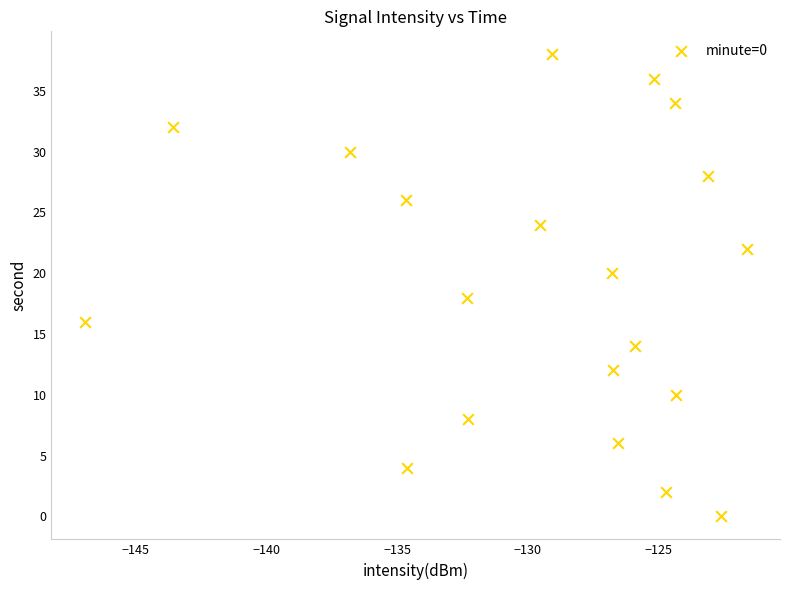

What is the range of Y values (max minus min)?

38